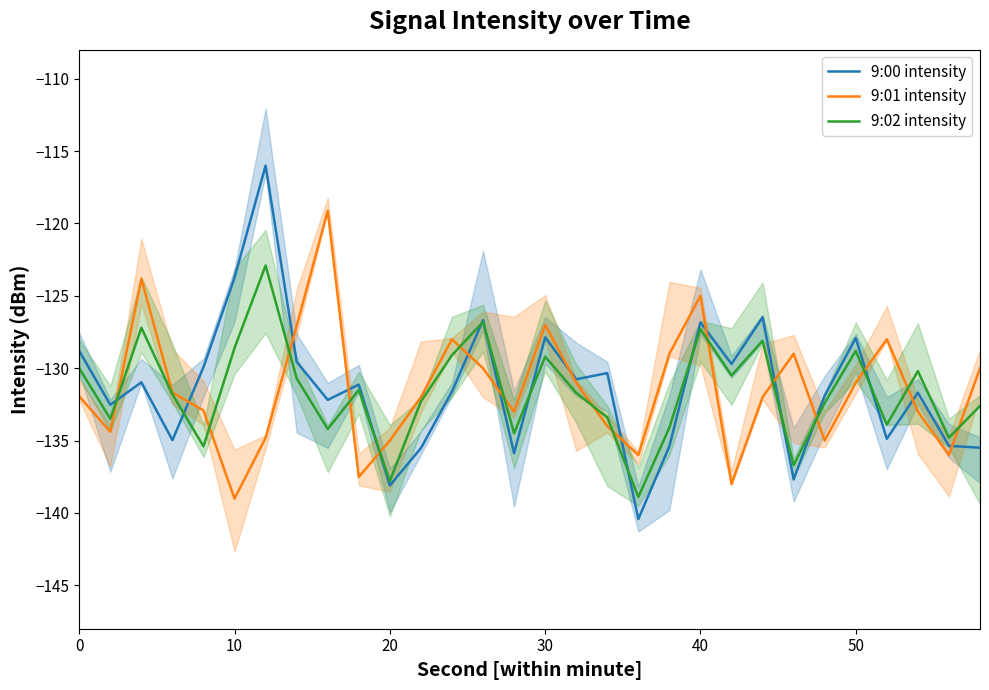

What is the value of the 9:01 intensity point at the 30th from the left?

-130.0